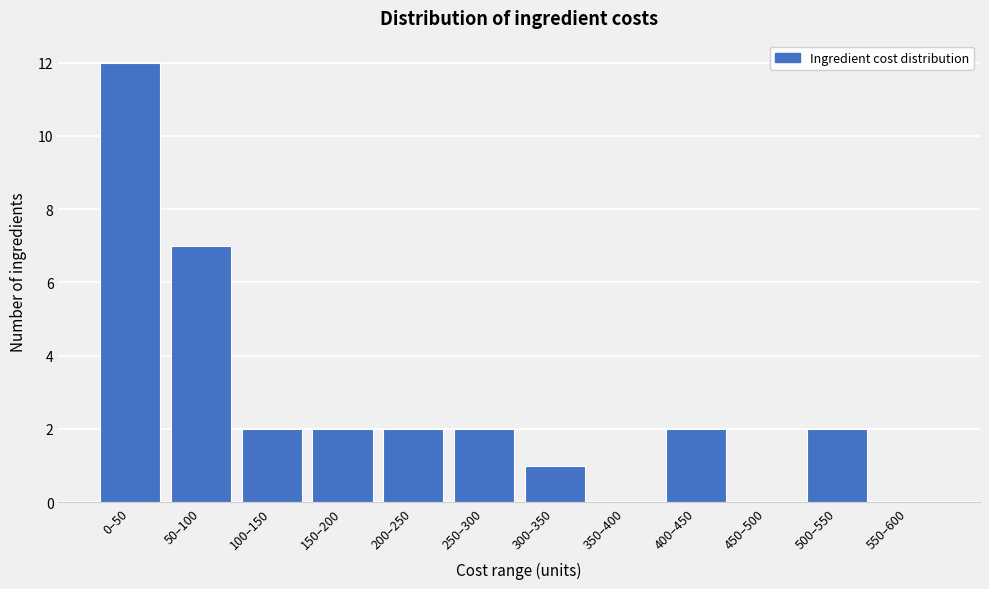

Reading left to right, what are all the values shown in this chart?

0–50=12	50–100=7	100–150=2	150–200=2	200–250=2	250–300=2	300–350=1	350–400=0	400–450=2	450–500=0	500–550=2	550–600=0